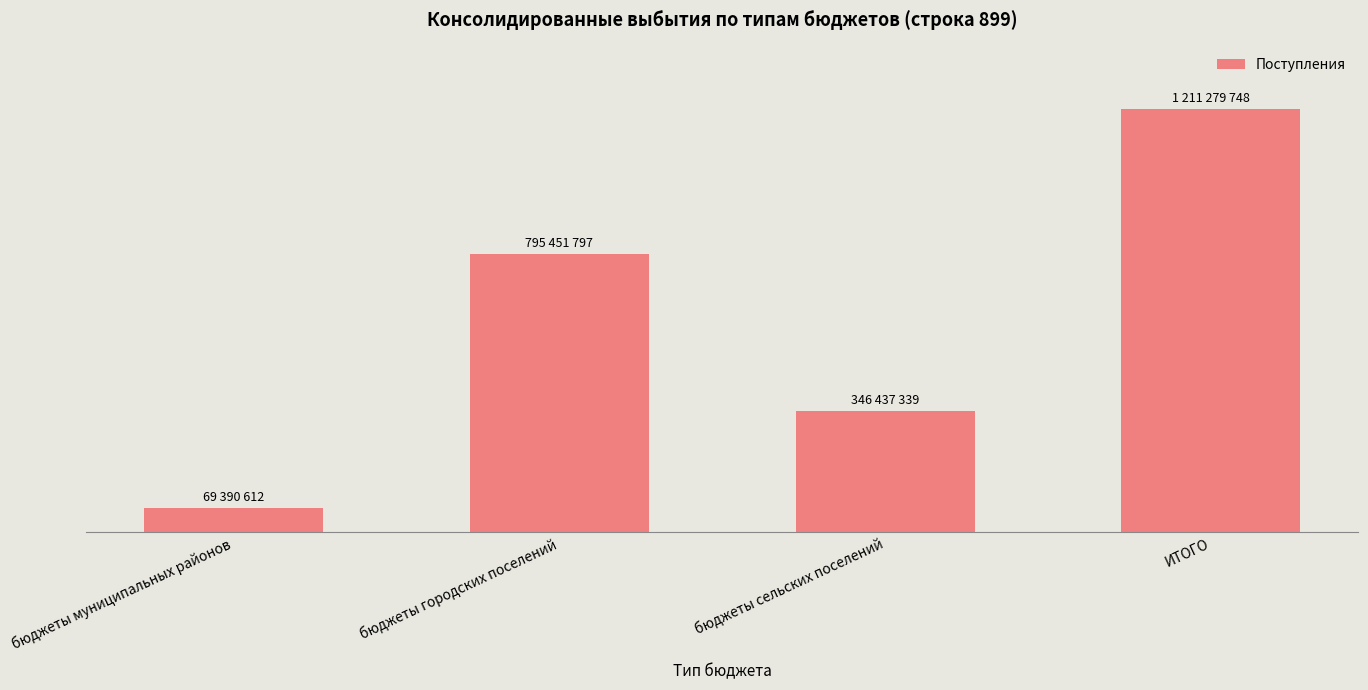

What is the label of the 1st bar from the right?

ИТОГО